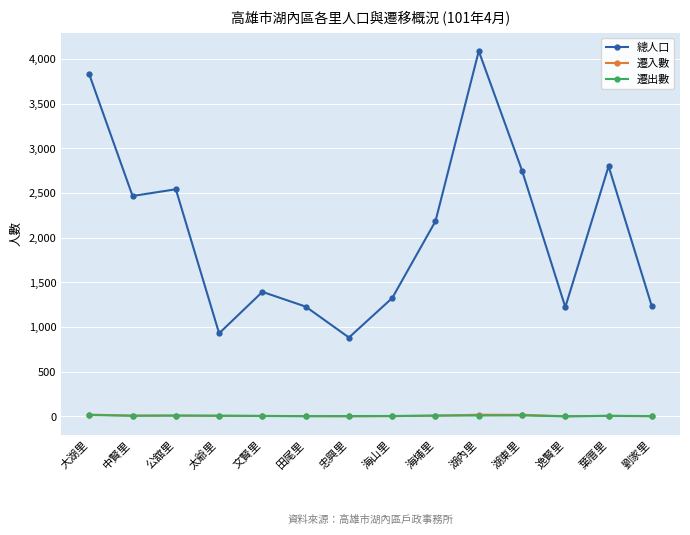

What is the smallest value displayed?

1